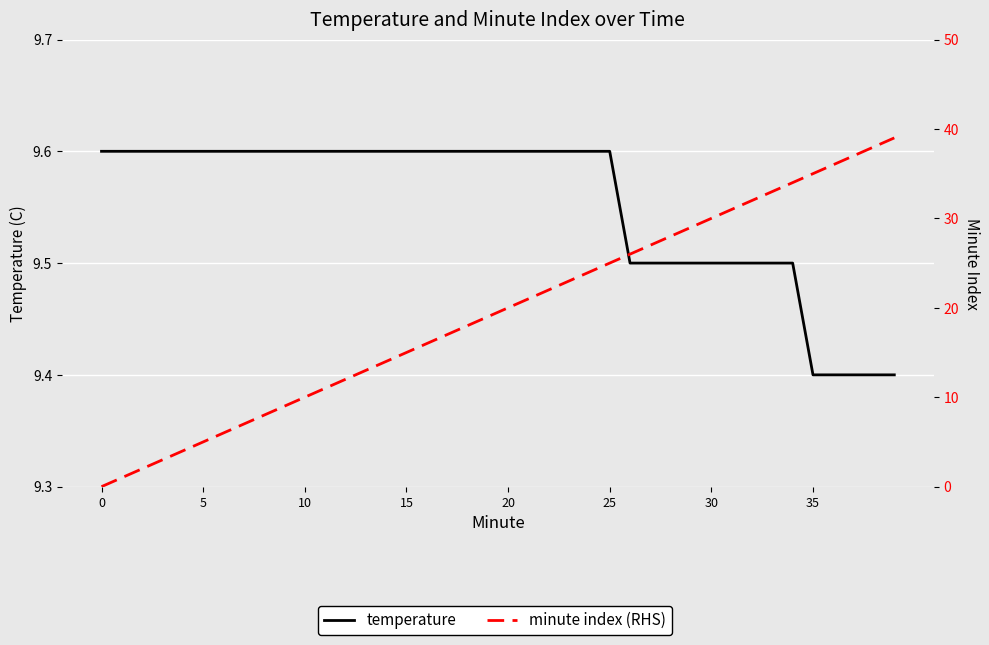

What is the difference between the second highest and minimum values in the temperature series?

0.2